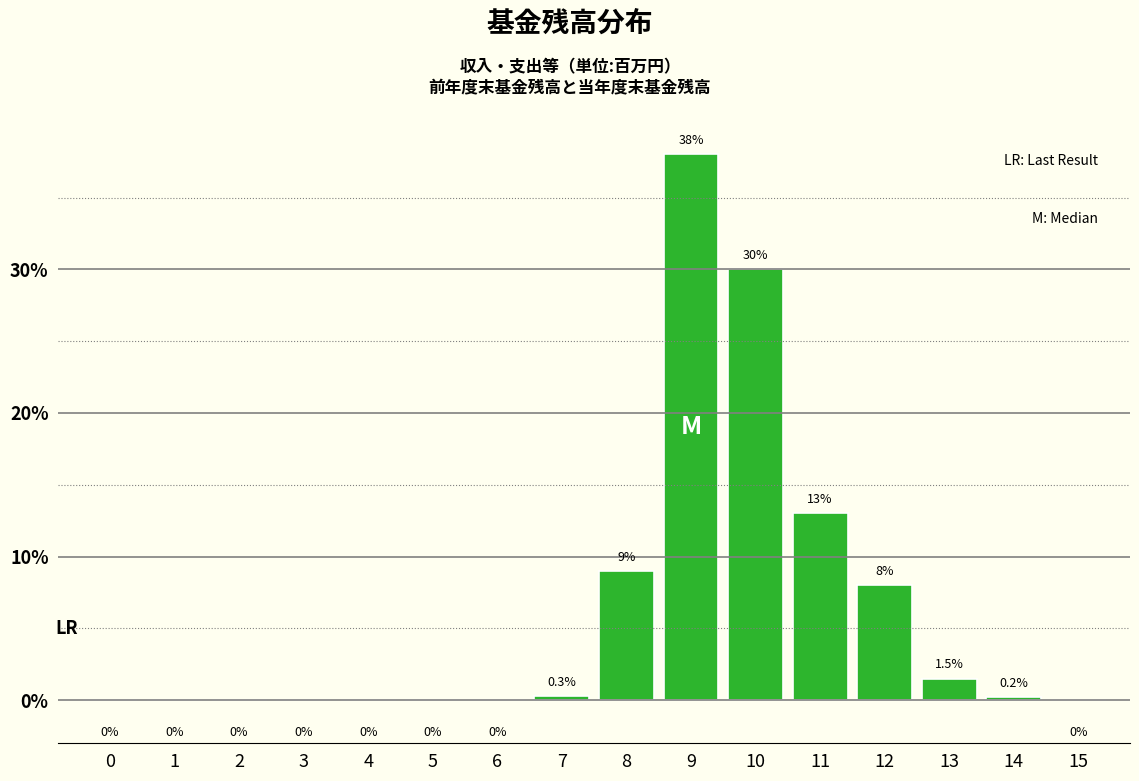

Reading right to left, extract all data points from this chart.

15=0.0	14=0.2	13=1.5	12=8.0	11=13.0	10=30.0	9=38.0	8=9.0	7=0.3	6=0.0	5=0.0	4=0.0	3=0.0	2=0.0	1=0.0	0=0.0